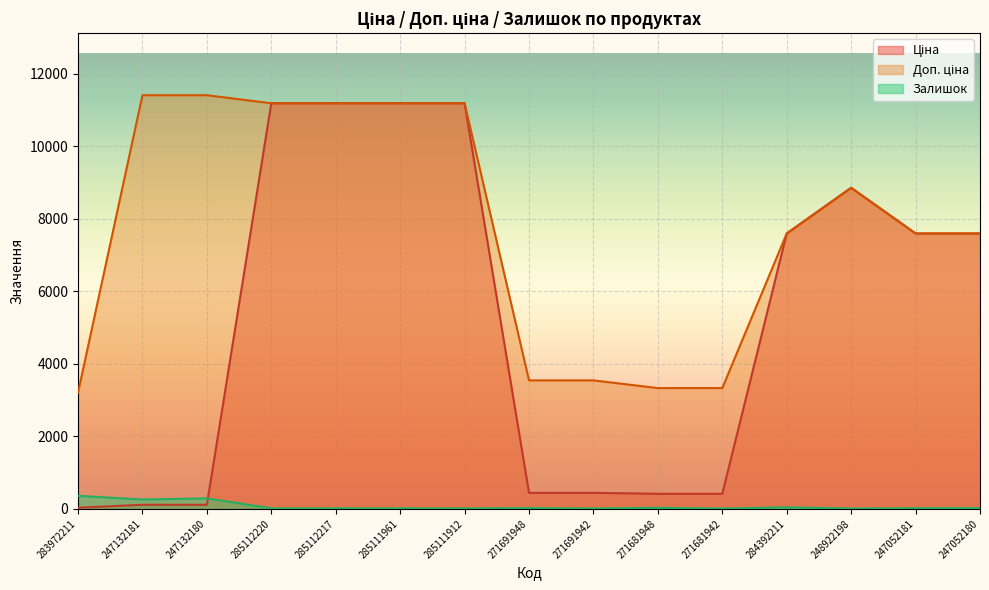

True or false: Залишок and Доп. ціна intersect in this chart.

False